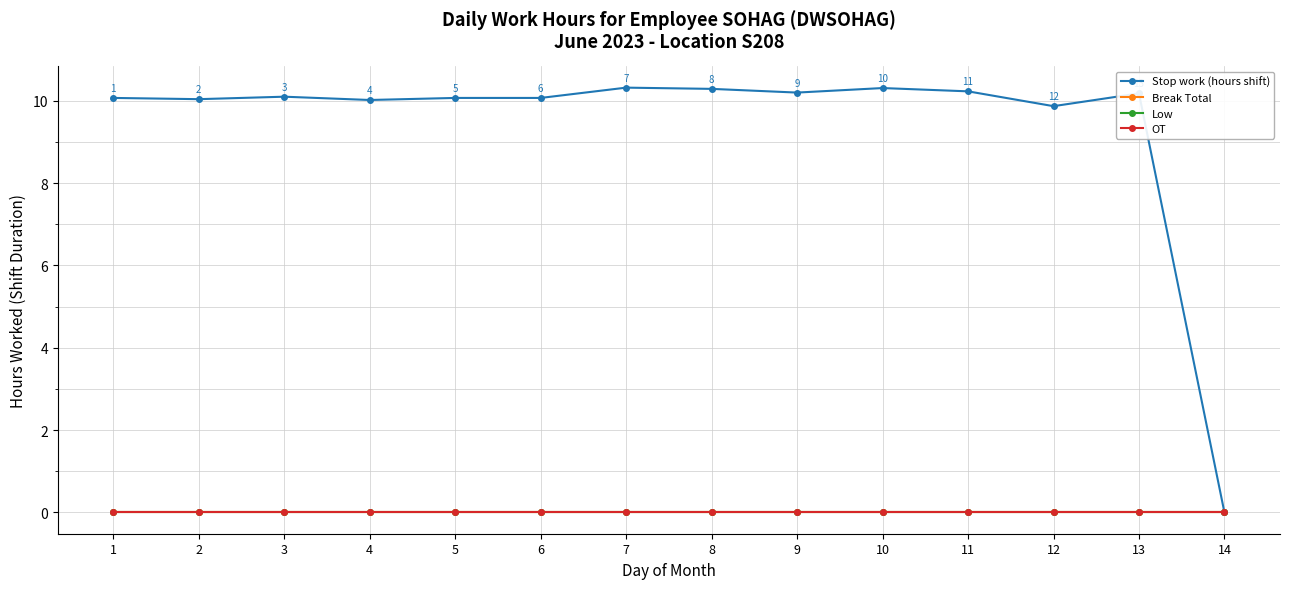

Does the chart have visible grid lines?

Yes